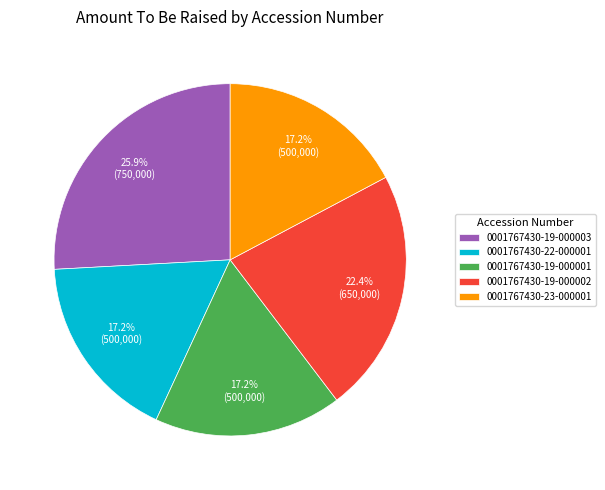

Which slice is the largest?

0001767430-19-000003